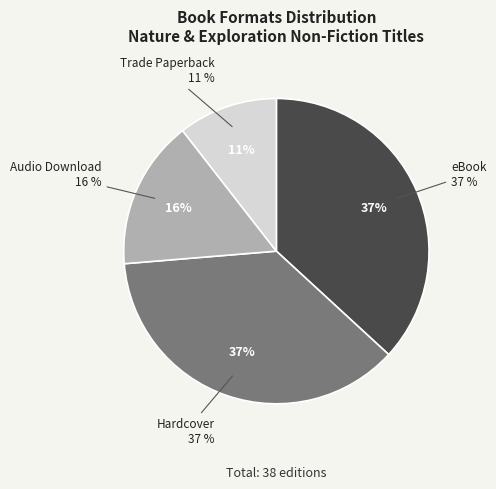

Does any single category account for the majority?

No